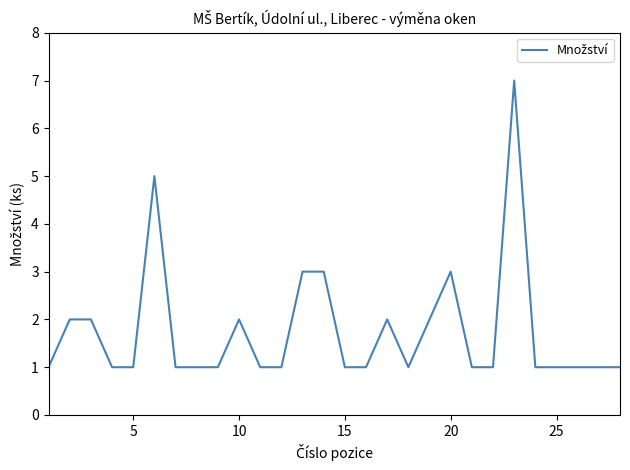

What is the maximum value shown in the chart?

7